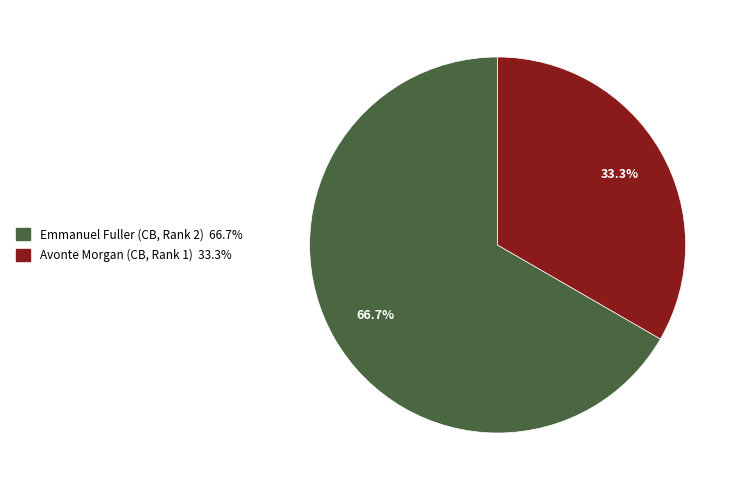

Which has a higher value, Avonte Morgan or Emmanuel Fuller?

Emmanuel Fuller